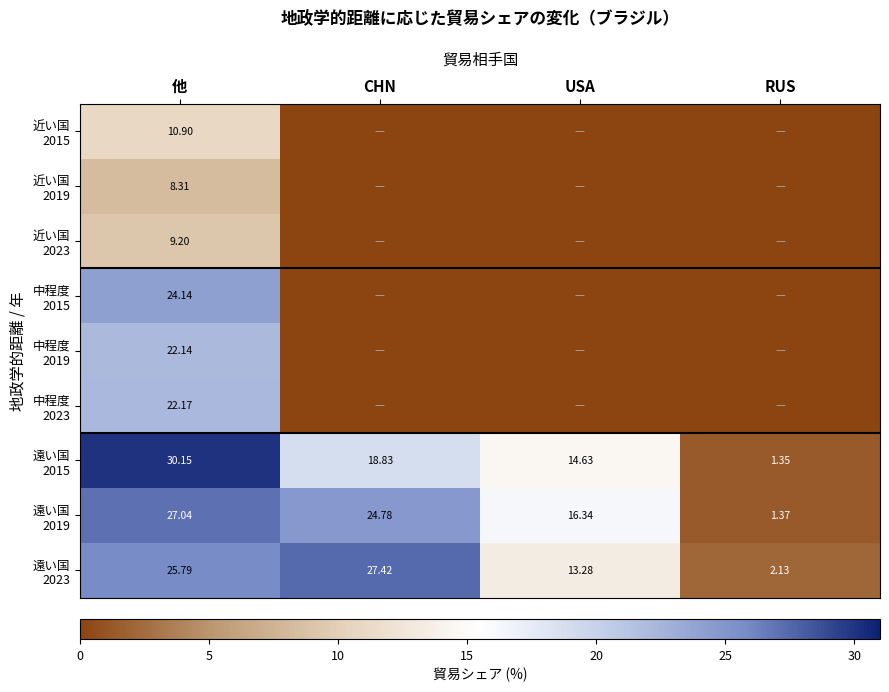

True or false: 中程度 2019 has a value of -11.3 at RUS.

False